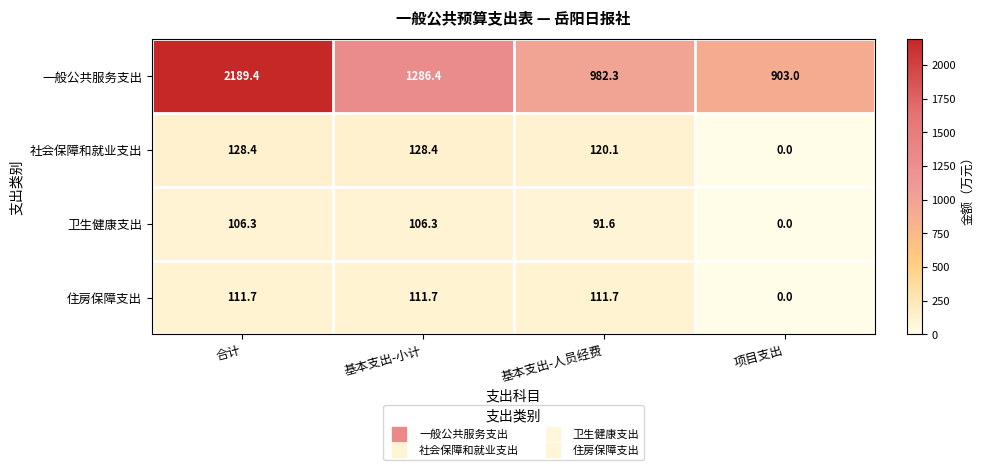

Reading left to right, what are all the values shown in this chart?

一般公共服务支出: 合计=2189.4	基本支出-小计=1286.4	基本支出-人员经费=982.3	项目支出=903.0
社会保障和就业支出: 合计=128.4	基本支出-小计=128.4	基本支出-人员经费=120.1	项目支出=0.0
卫生健康支出: 合计=106.3	基本支出-小计=106.3	基本支出-人员经费=91.6	项目支出=0.0
住房保障支出: 合计=111.7	基本支出-小计=111.7	基本支出-人员经费=111.7	项目支出=0.0